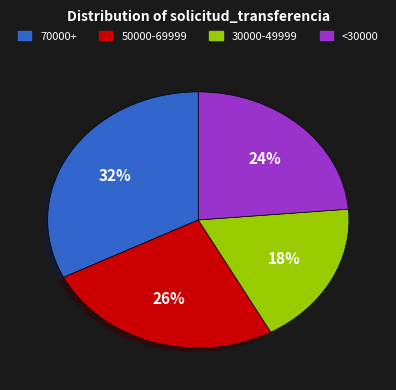

Is 70000+ the majority of the pie?

No